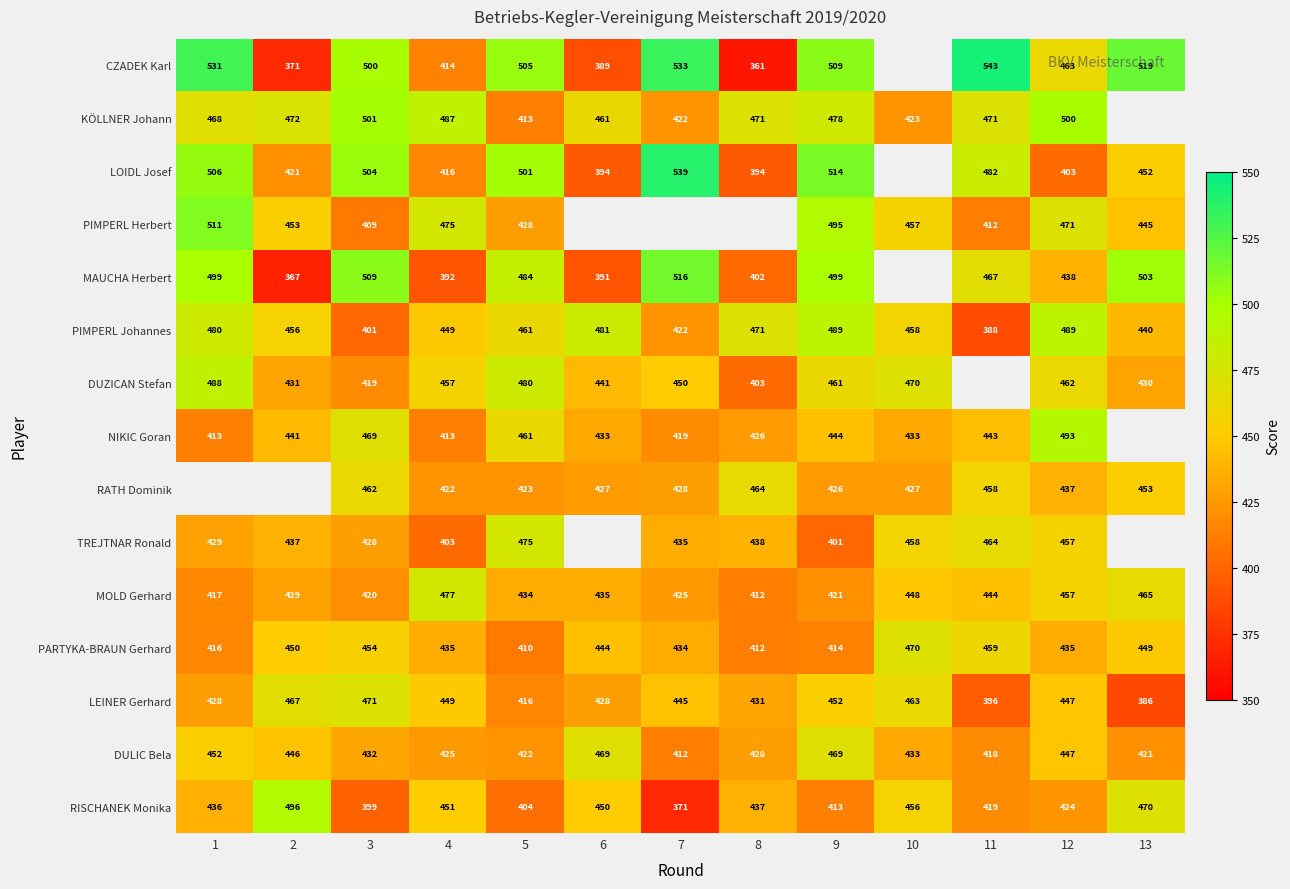

How many categories are shown in the chart?

13